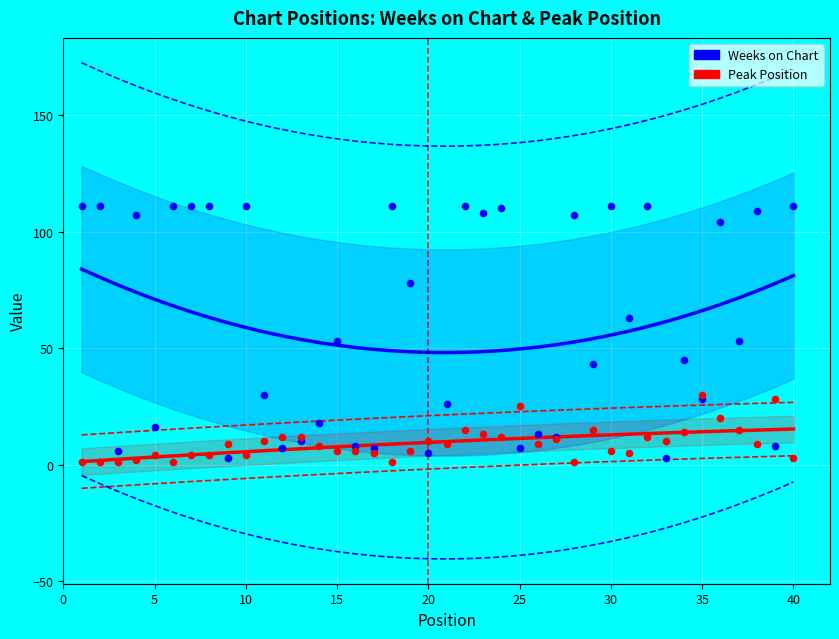

Which series has the largest Y range (max minus min)?

Weeks on Chart